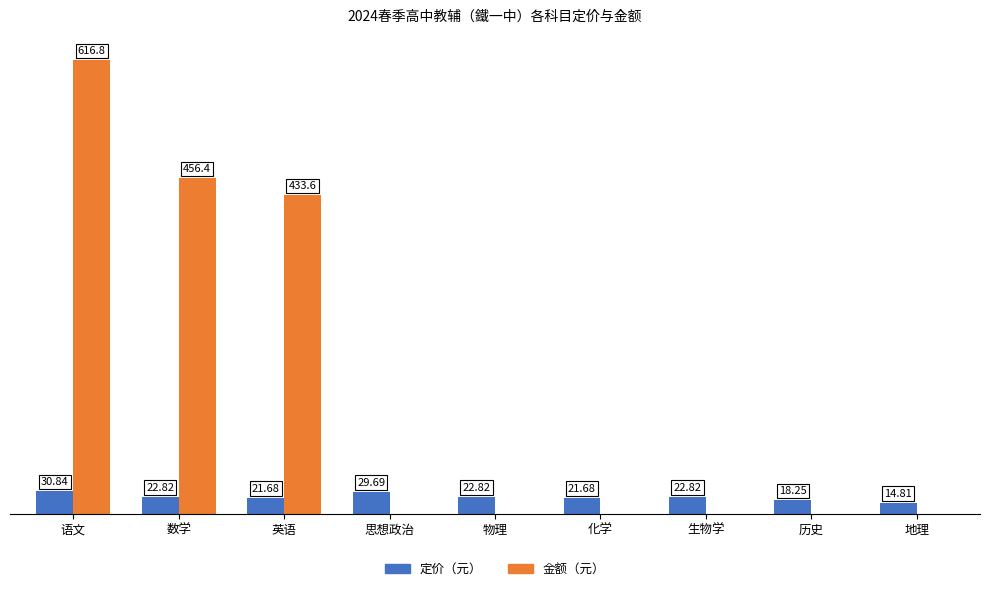

Which label corresponds to the largest value in the chart?

语文